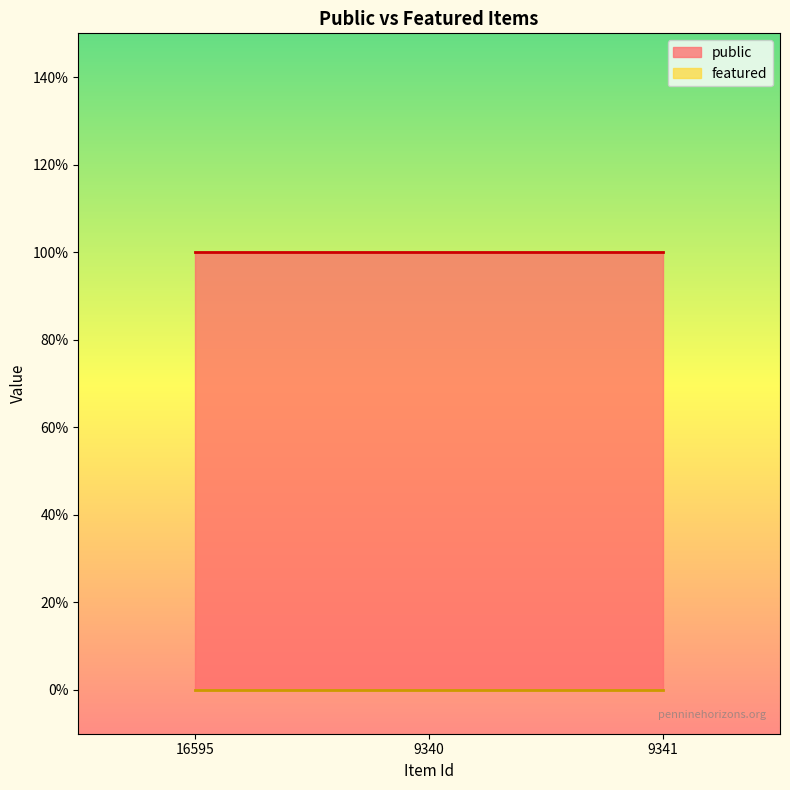

What is the total value across all series at 9341?

1